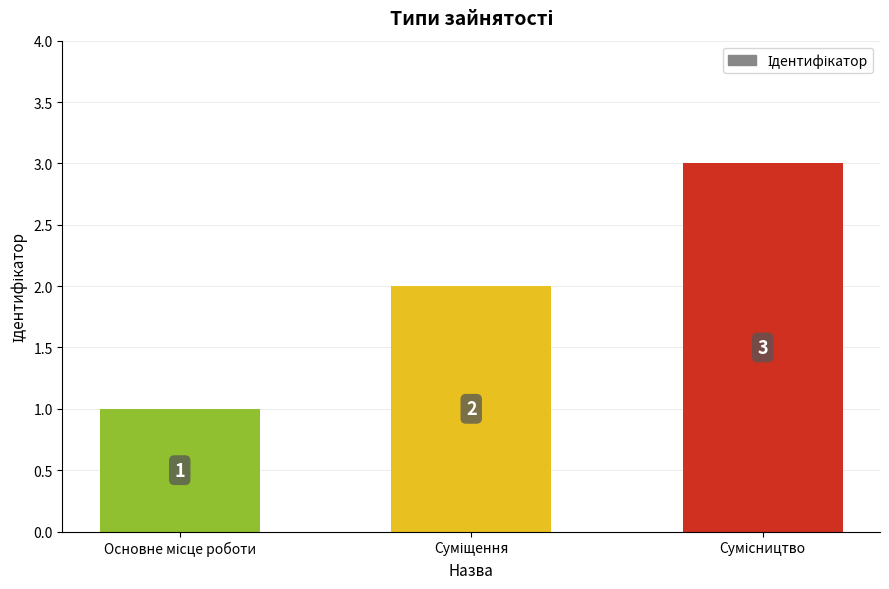

Count the values in the range 1 to 3.

3